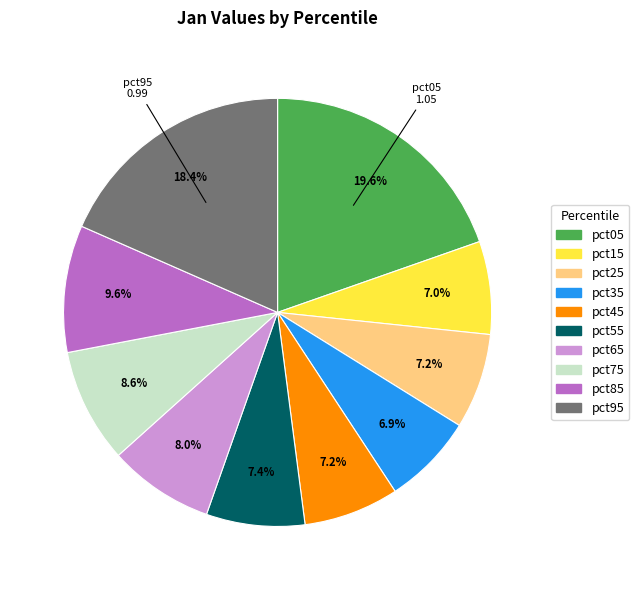

Which has a higher value, pct05 or pct35?

pct05